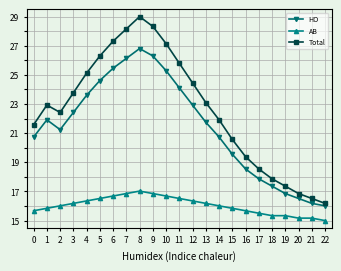

True or false: HO and AB cross at least once.

False